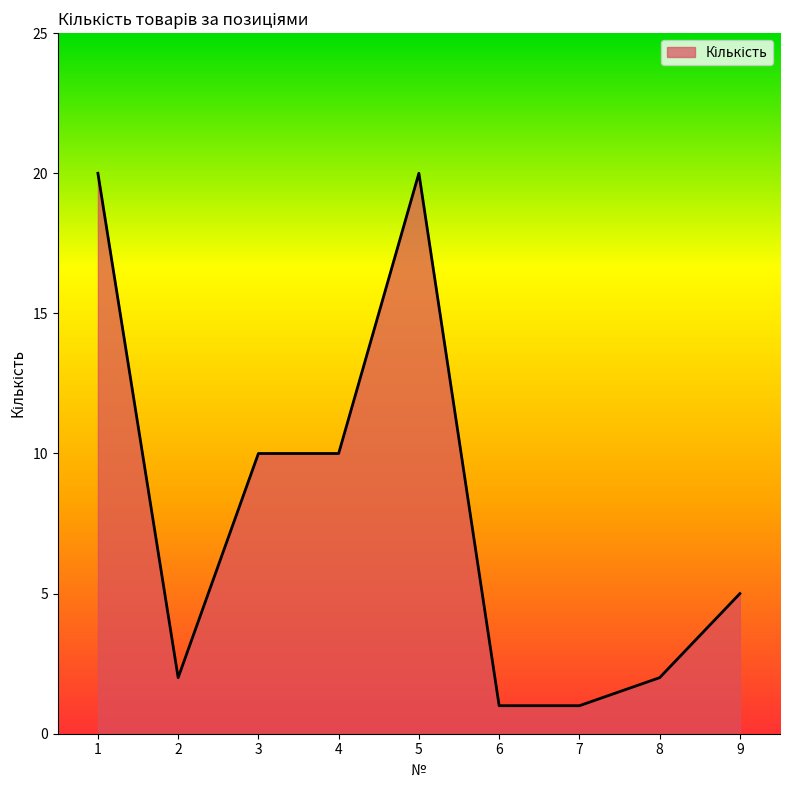

What is the maximum value shown in the chart?

20